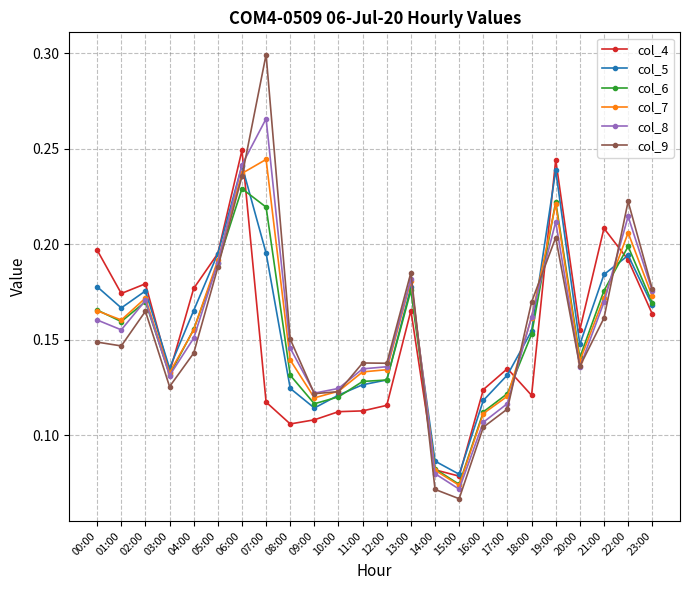

Count the col_8 values in the range 0 to 1.

24